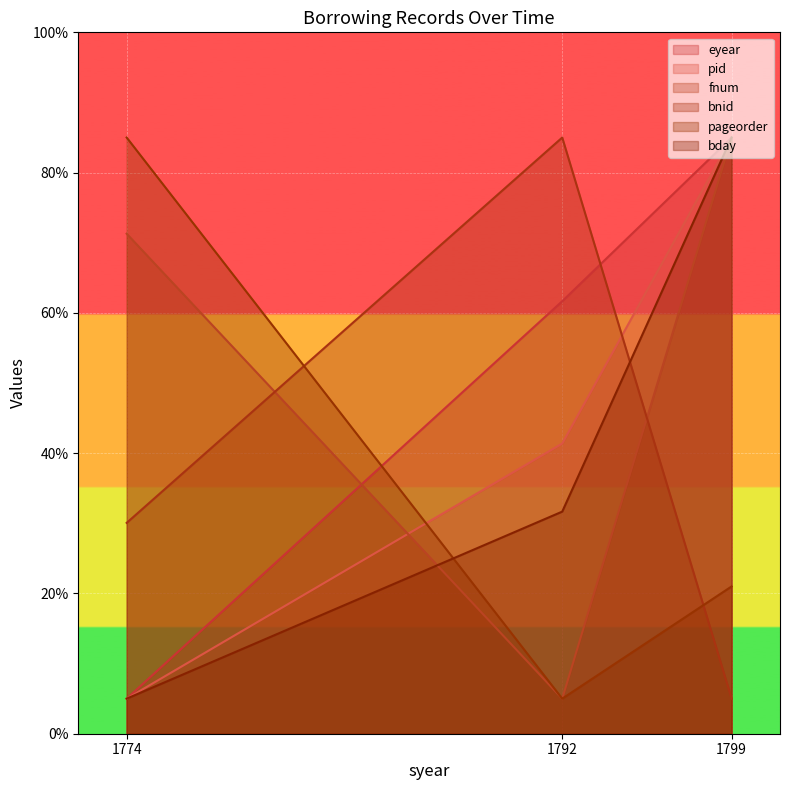

Where does the bnid series first go above 30?

1774